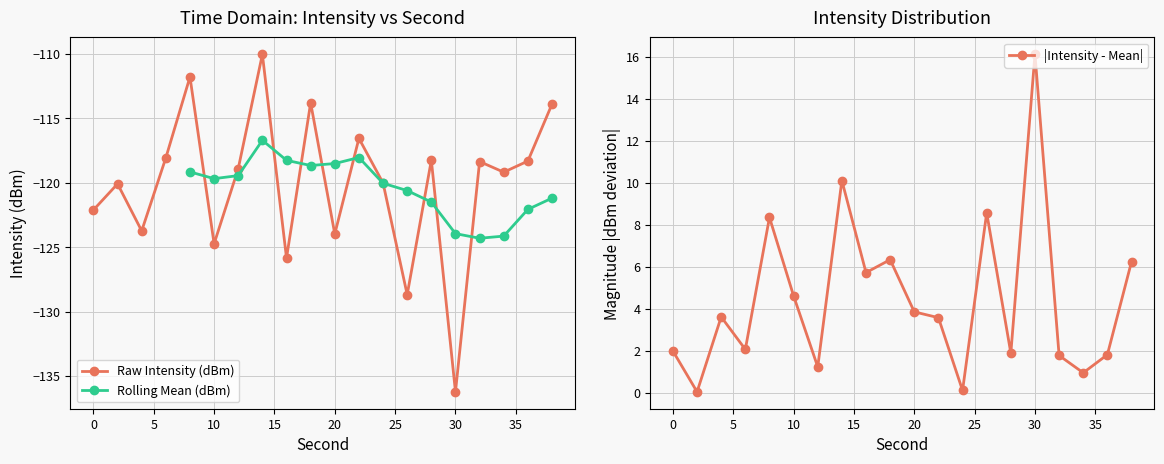

Rank the categories by value from highest to lowest.

14, 8, 18, 38, 22, 6, 28, 36, 32, 12, 34, 24, 2, 0, 4, 20, 10, 16, 26, 30